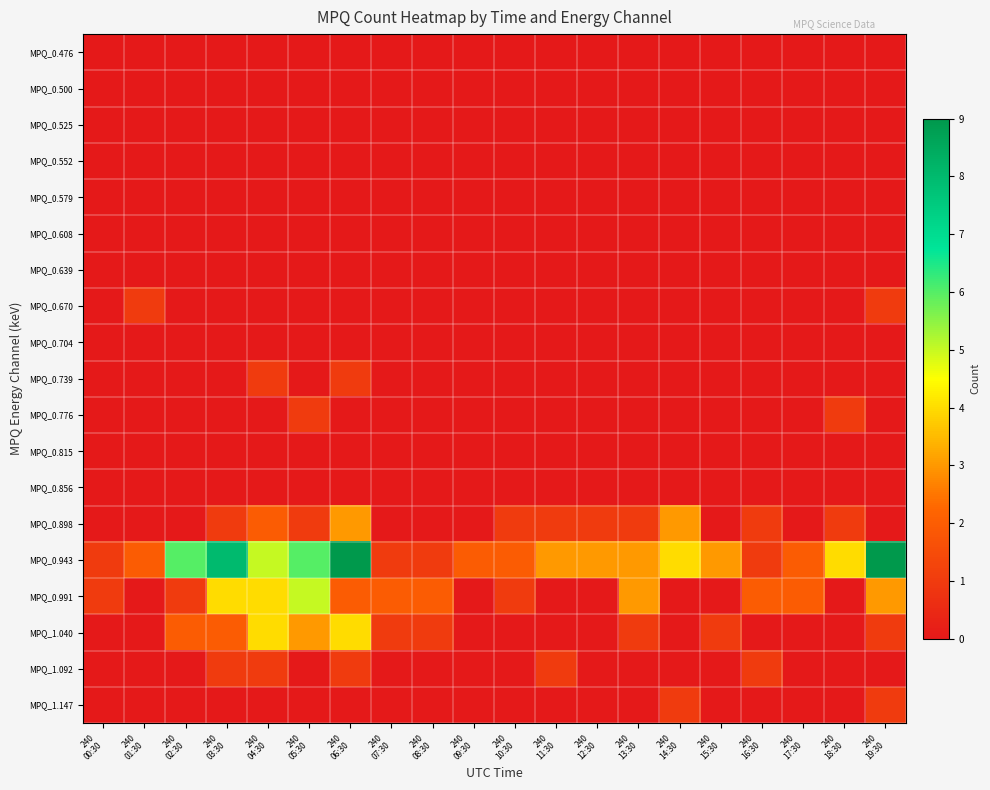

Reading left to right, extract all data points from this chart.

MPQ_0.476: 240
00:30=0	240
01:30=0	240
02:30=0	240
03:30=0	240
04:30=0	240
05:30=0	240
06:30=0	240
07:30=0	240
08:30=0	240
09:30=0	240
10:30=0	240
11:30=0	240
12:30=0	240
13:30=0	240
14:30=0	240
15:30=0	240
16:30=0	240
17:30=0	240
18:30=0	240
19:30=0
MPQ_0.500: 240
00:30=0	240
01:30=0	240
02:30=0	240
03:30=0	240
04:30=0	240
05:30=0	240
06:30=0	240
07:30=0	240
08:30=0	240
09:30=0	240
10:30=0	240
11:30=0	240
12:30=0	240
13:30=0	240
14:30=0	240
15:30=0	240
16:30=0	240
17:30=0	240
18:30=0	240
19:30=0
MPQ_0.525: 240
00:30=0	240
01:30=0	240
02:30=0	240
03:30=0	240
04:30=0	240
05:30=0	240
06:30=0	240
07:30=0	240
08:30=0	240
09:30=0	240
10:30=0	240
11:30=0	240
12:30=0	240
13:30=0	240
14:30=0	240
15:30=0	240
16:30=0	240
17:30=0	240
18:30=0	240
19:30=0
MPQ_0.552: 240
00:30=0	240
01:30=0	240
02:30=0	240
03:30=0	240
04:30=0	240
05:30=0	240
06:30=0	240
07:30=0	240
08:30=0	240
09:30=0	240
10:30=0	240
11:30=0	240
12:30=0	240
13:30=0	240
14:30=0	240
15:30=0	240
16:30=0	240
17:30=0	240
18:30=0	240
19:30=0
MPQ_0.579: 240
00:30=0	240
01:30=0	240
02:30=0	240
03:30=0	240
04:30=0	240
05:30=0	240
06:30=0	240
07:30=0	240
08:30=0	240
09:30=0	240
10:30=0	240
11:30=0	240
12:30=0	240
13:30=0	240
14:30=0	240
15:30=0	240
16:30=0	240
17:30=0	240
18:30=0	240
19:30=0
MPQ_0.608: 240
00:30=0	240
01:30=0	240
02:30=0	240
03:30=0	240
04:30=0	240
05:30=0	240
06:30=0	240
07:30=0	240
08:30=0	240
09:30=0	240
10:30=0	240
11:30=0	240
12:30=0	240
13:30=0	240
14:30=0	240
15:30=0	240
16:30=0	240
17:30=0	240
18:30=0	240
19:30=0
MPQ_0.639: 240
00:30=0	240
01:30=0	240
02:30=0	240
03:30=0	240
04:30=0	240
05:30=0	240
06:30=0	240
07:30=0	240
08:30=0	240
09:30=0	240
10:30=0	240
11:30=0	240
12:30=0	240
13:30=0	240
14:30=0	240
15:30=0	240
16:30=0	240
17:30=0	240
18:30=0	240
19:30=0
MPQ_0.670: 240
00:30=0	240
01:30=1	240
02:30=0	240
03:30=0	240
04:30=0	240
05:30=0	240
06:30=0	240
07:30=0	240
08:30=0	240
09:30=0	240
10:30=0	240
11:30=0	240
12:30=0	240
13:30=0	240
14:30=0	240
15:30=0	240
16:30=0	240
17:30=0	240
18:30=0	240
19:30=1
MPQ_0.704: 240
00:30=0	240
01:30=0	240
02:30=0	240
03:30=0	240
04:30=0	240
05:30=0	240
06:30=0	240
07:30=0	240
08:30=0	240
09:30=0	240
10:30=0	240
11:30=0	240
12:30=0	240
13:30=0	240
14:30=0	240
15:30=0	240
16:30=0	240
17:30=0	240
18:30=0	240
19:30=0
MPQ_0.739: 240
00:30=0	240
01:30=0	240
02:30=0	240
03:30=0	240
04:30=1	240
05:30=0	240
06:30=1	240
07:30=0	240
08:30=0	240
09:30=0	240
10:30=0	240
11:30=0	240
12:30=0	240
13:30=0	240
14:30=0	240
15:30=0	240
16:30=0	240
17:30=0	240
18:30=0	240
19:30=0
MPQ_0.776: 240
00:30=0	240
01:30=0	240
02:30=0	240
03:30=0	240
04:30=0	240
05:30=1	240
06:30=0	240
07:30=0	240
08:30=0	240
09:30=0	240
10:30=0	240
11:30=0	240
12:30=0	240
13:30=0	240
14:30=0	240
15:30=0	240
16:30=0	240
17:30=0	240
18:30=1	240
19:30=0
MPQ_0.815: 240
00:30=0	240
01:30=0	240
02:30=0	240
03:30=0	240
04:30=0	240
05:30=0	240
06:30=0	240
07:30=0	240
08:30=0	240
09:30=0	240
10:30=0	240
11:30=0	240
12:30=0	240
13:30=0	240
14:30=0	240
15:30=0	240
16:30=0	240
17:30=0	240
18:30=0	240
19:30=0
MPQ_0.856: 240
00:30=0	240
01:30=0	240
02:30=0	240
03:30=0	240
04:30=0	240
05:30=0	240
06:30=0	240
07:30=0	240
08:30=0	240
09:30=0	240
10:30=0	240
11:30=0	240
12:30=0	240
13:30=0	240
14:30=0	240
15:30=0	240
16:30=0	240
17:30=0	240
18:30=0	240
19:30=0
MPQ_0.898: 240
00:30=0	240
01:30=0	240
02:30=0	240
03:30=1	240
04:30=2	240
05:30=1	240
06:30=3	240
07:30=0	240
08:30=0	240
09:30=0	240
10:30=1	240
11:30=1	240
12:30=1	240
13:30=1	240
14:30=3	240
15:30=0	240
16:30=1	240
17:30=0	240
18:30=1	240
19:30=0
MPQ_0.943: 240
00:30=1	240
01:30=2	240
02:30=6	240
03:30=8	240
04:30=5	240
05:30=6	240
06:30=9	240
07:30=1	240
08:30=1	240
09:30=2	240
10:30=2	240
11:30=3	240
12:30=3	240
13:30=3	240
14:30=4	240
15:30=3	240
16:30=1	240
17:30=2	240
18:30=4	240
19:30=9
MPQ_0.991: 240
00:30=1	240
01:30=0	240
02:30=1	240
03:30=4	240
04:30=4	240
05:30=5	240
06:30=2	240
07:30=2	240
08:30=2	240
09:30=0	240
10:30=1	240
11:30=0	240
12:30=0	240
13:30=3	240
14:30=0	240
15:30=0	240
16:30=2	240
17:30=2	240
18:30=0	240
19:30=3
MPQ_1.040: 240
00:30=0	240
01:30=0	240
02:30=2	240
03:30=2	240
04:30=4	240
05:30=3	240
06:30=4	240
07:30=1	240
08:30=1	240
09:30=0	240
10:30=0	240
11:30=0	240
12:30=0	240
13:30=1	240
14:30=0	240
15:30=1	240
16:30=0	240
17:30=0	240
18:30=0	240
19:30=1
MPQ_1.092: 240
00:30=0	240
01:30=0	240
02:30=0	240
03:30=1	240
04:30=1	240
05:30=0	240
06:30=1	240
07:30=0	240
08:30=0	240
09:30=0	240
10:30=0	240
11:30=1	240
12:30=0	240
13:30=0	240
14:30=0	240
15:30=0	240
16:30=1	240
17:30=0	240
18:30=0	240
19:30=0
MPQ_1.147: 240
00:30=0	240
01:30=0	240
02:30=0	240
03:30=0	240
04:30=0	240
05:30=0	240
06:30=0	240
07:30=0	240
08:30=0	240
09:30=0	240
10:30=0	240
11:30=0	240
12:30=0	240
13:30=0	240
14:30=1	240
15:30=0	240
16:30=0	240
17:30=0	240
18:30=0	240
19:30=1